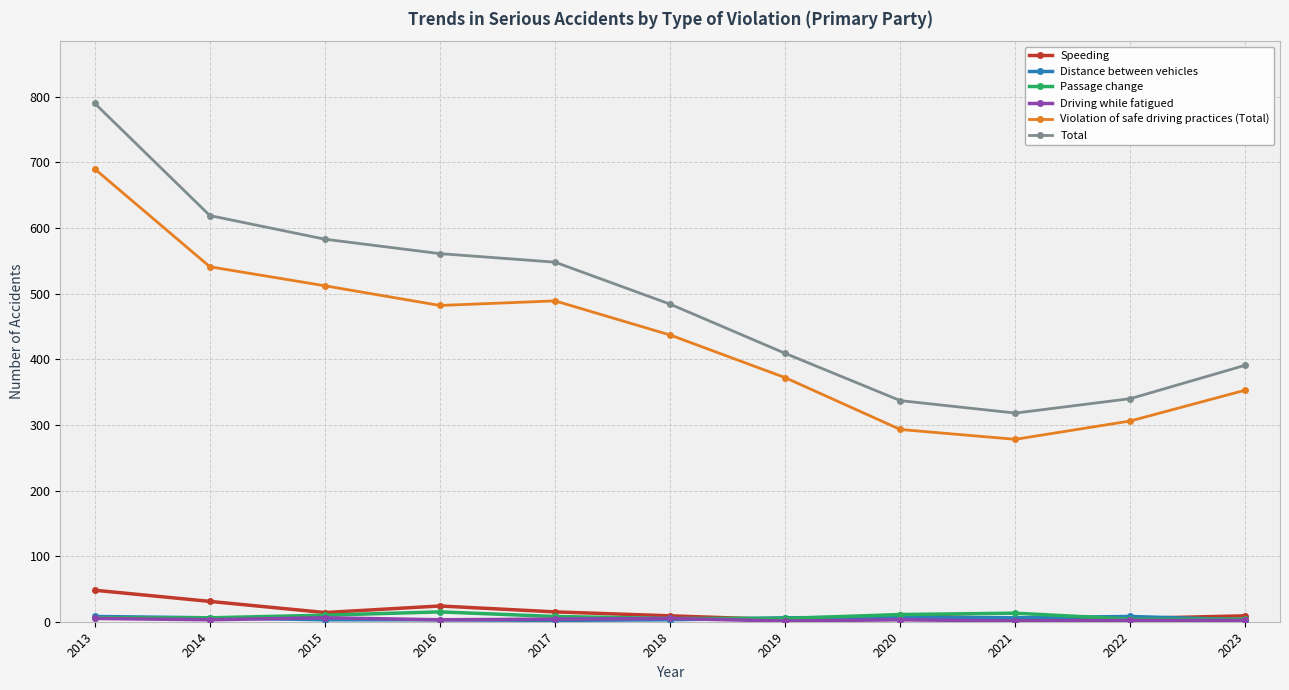

At which category is the sum across all series the highest?

2013